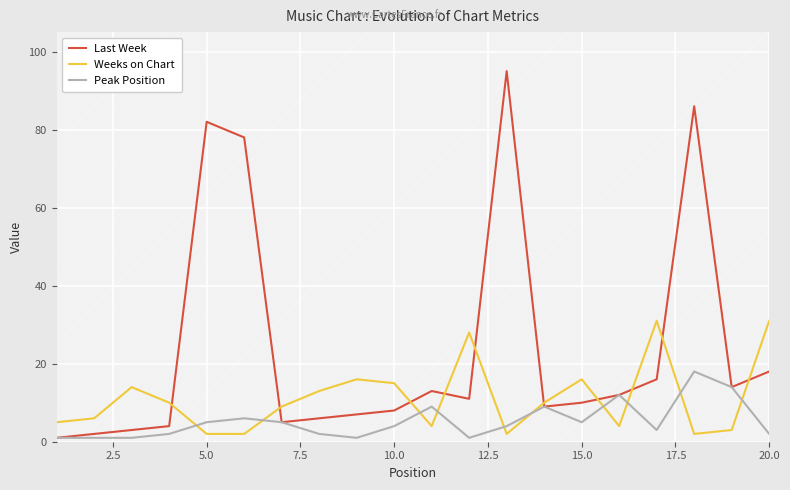

How many series are shown in this chart?

3